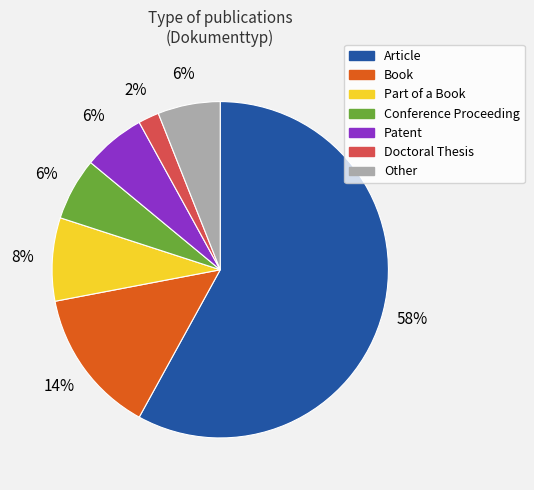

Count the number of slices in the pie.

7